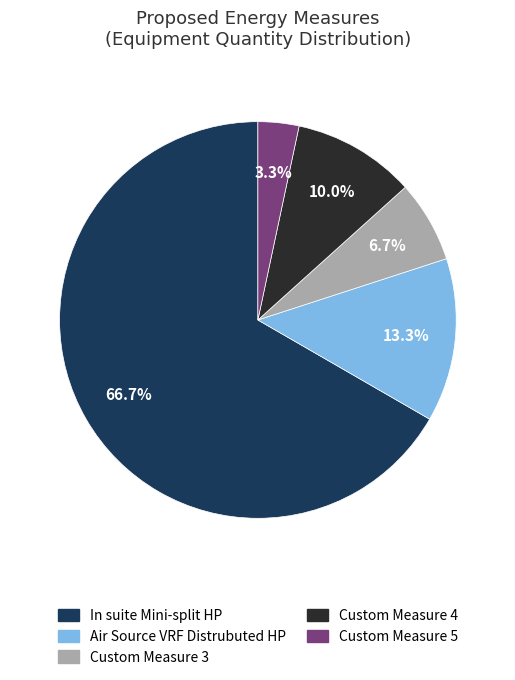

Is there any slice that represents more than half of the pie?

Yes